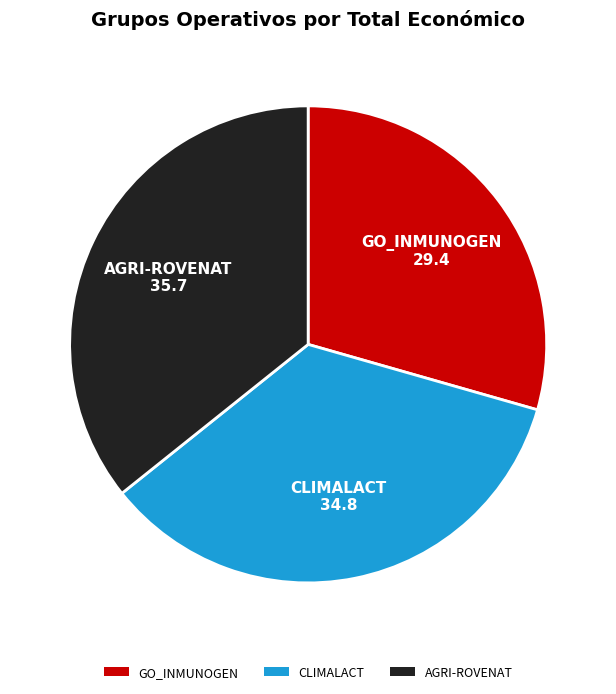

What is the smallest slice in the pie chart?

GO_INMUNOGEN